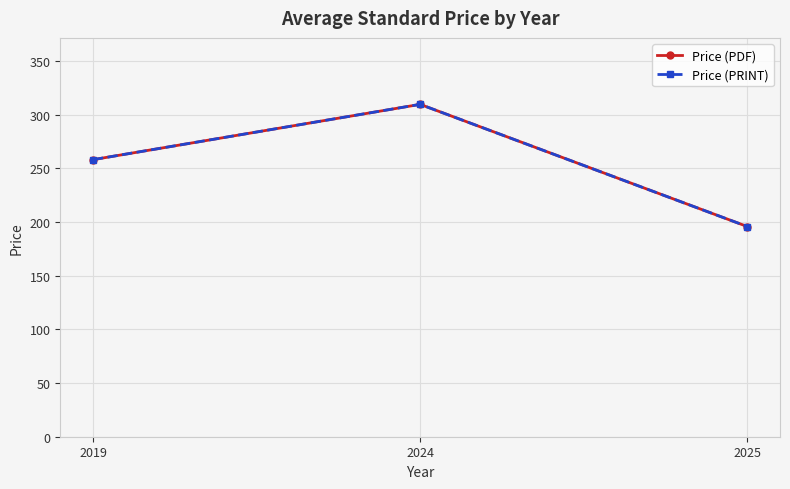

At which label does Price (PDF) first exceed 258?

2024